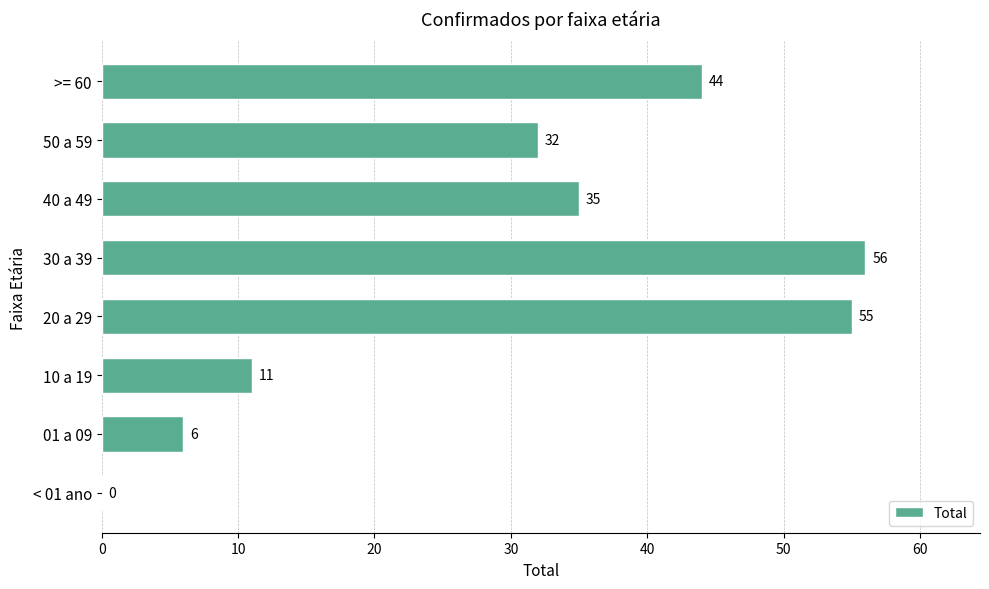

What is the maximum value shown in the chart?

56